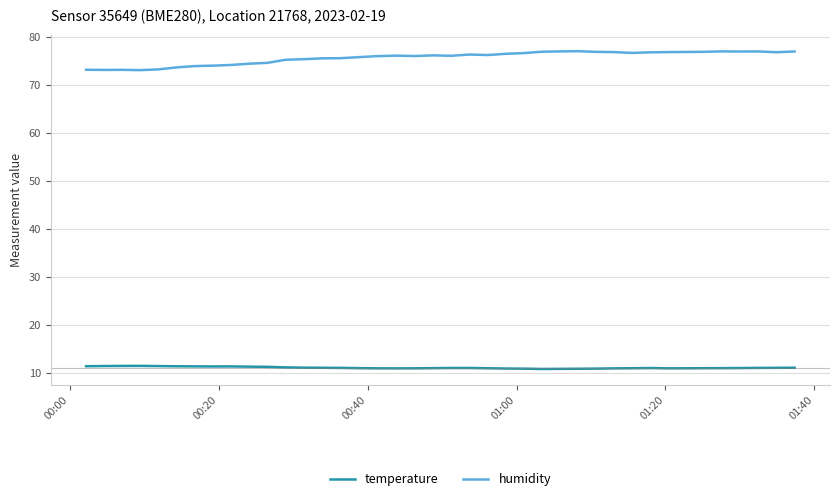

True or false: humidity and temperature intersect in this chart.

False